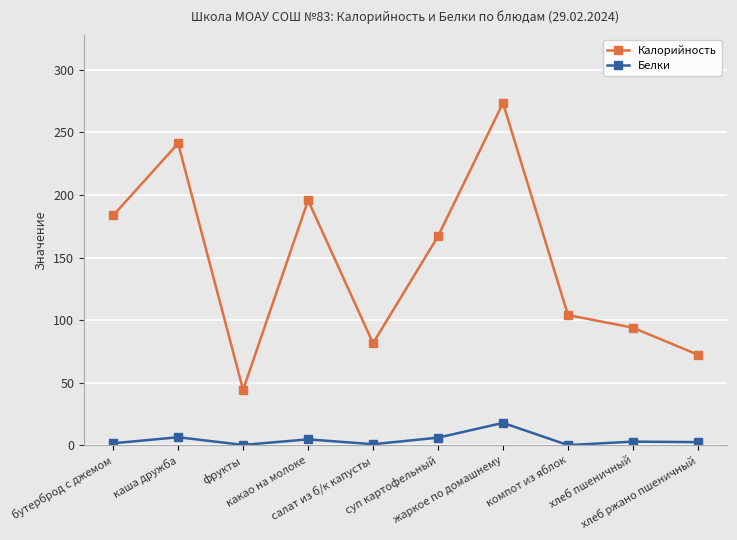

True or false: Белки has a value of 0.2 at компот из яблок.

True